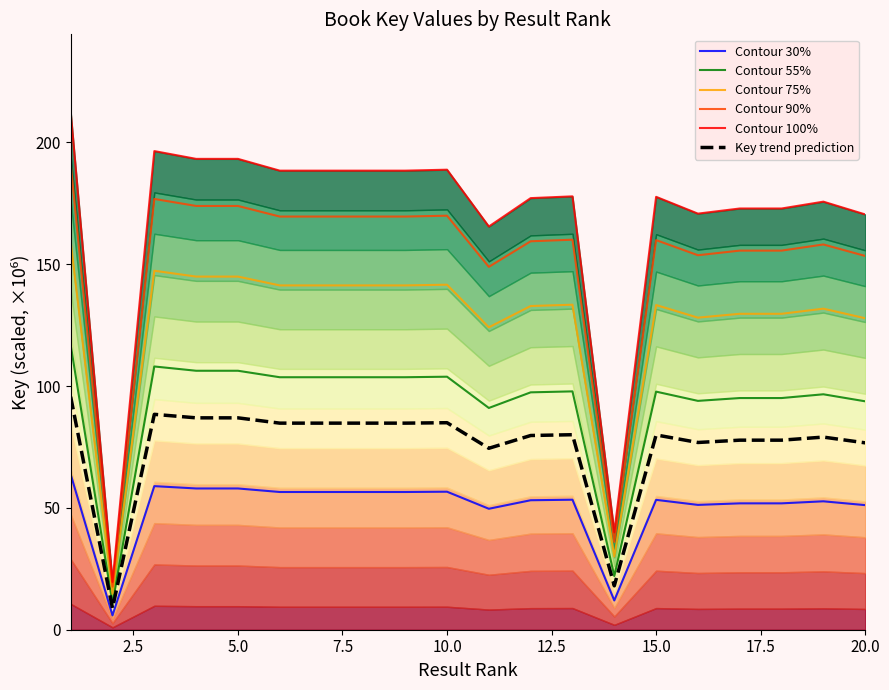

How many categories are shown in the chart?

20